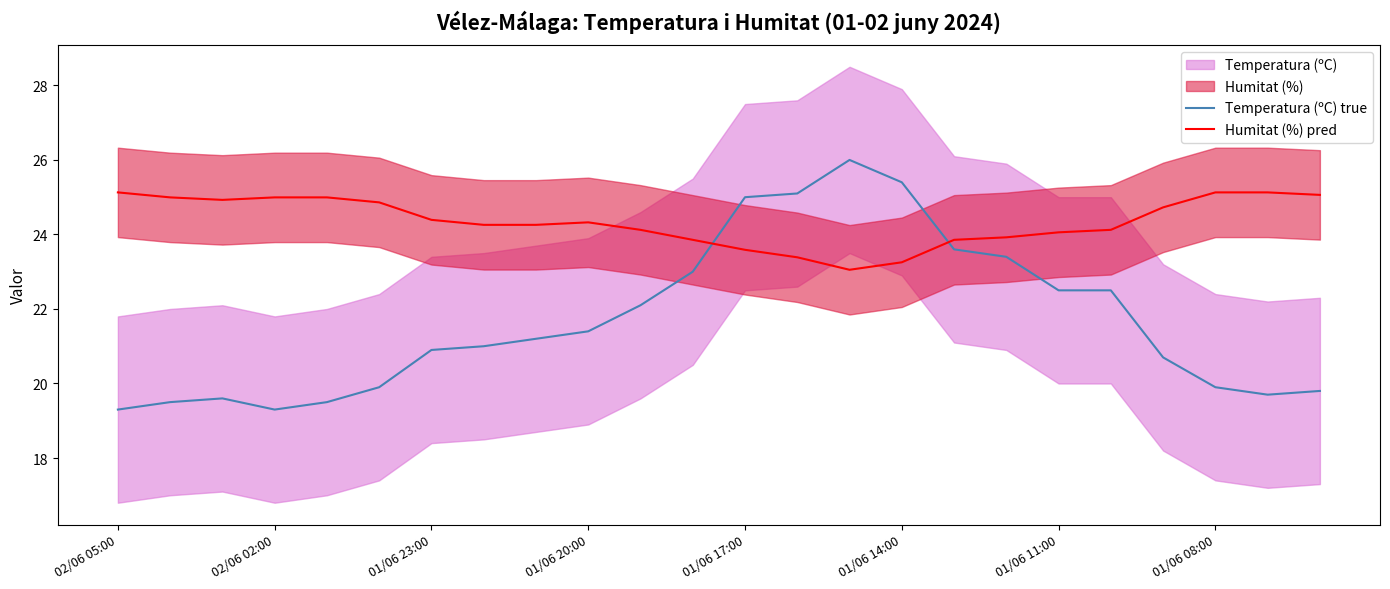

What is the average value of the Humitat (%) pred series?

24.4